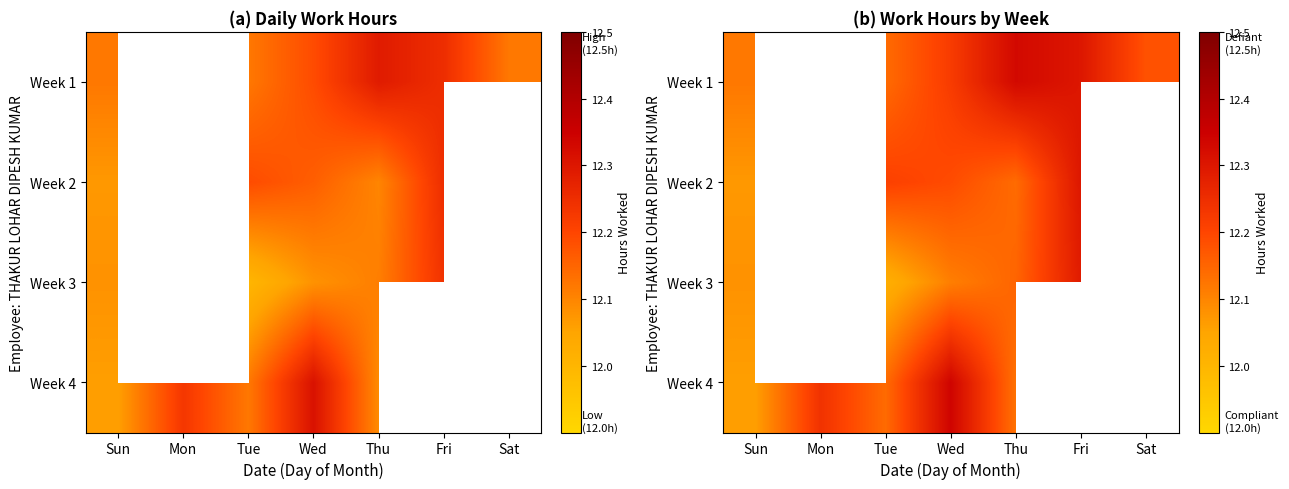

What is the total value across all series at Wed?

48.9